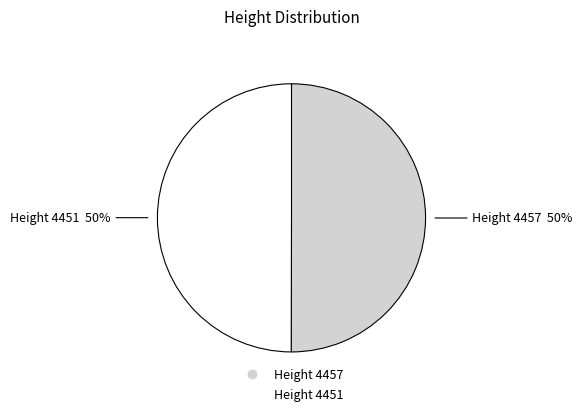

To the nearest percent, what is the average slice percentage?

50%